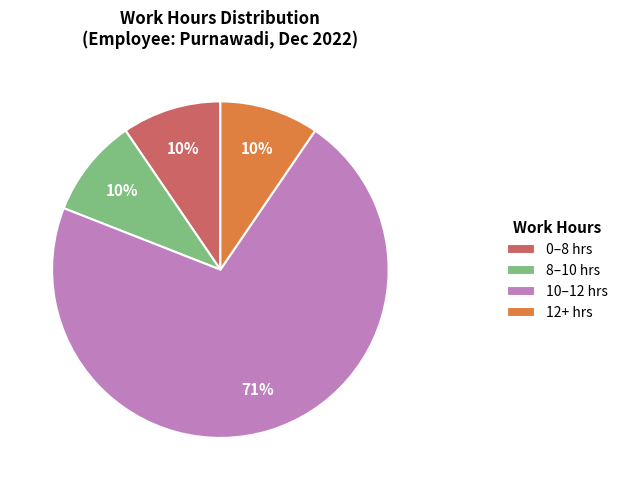

Does any single category account for the majority?

Yes